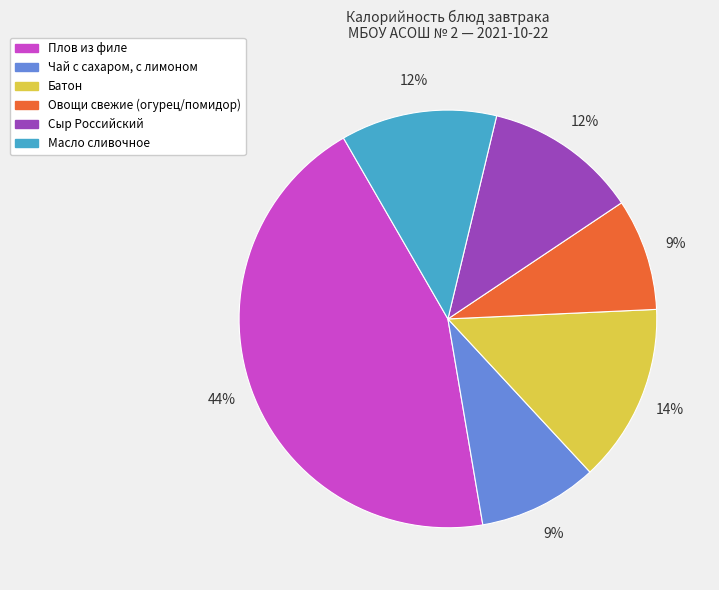

Is it true that Плов из филе is 37% of the pie?

False